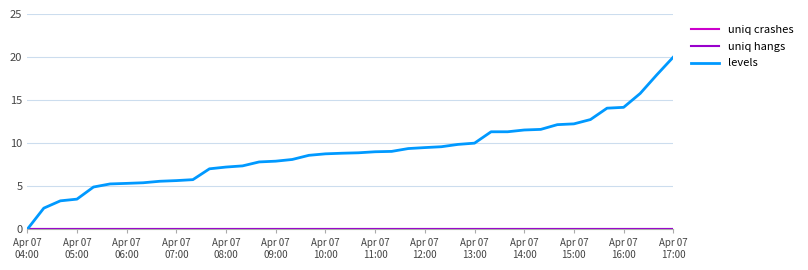

List the series in order of their peak value, highest first.

levels, uniq crashes, uniq hangs